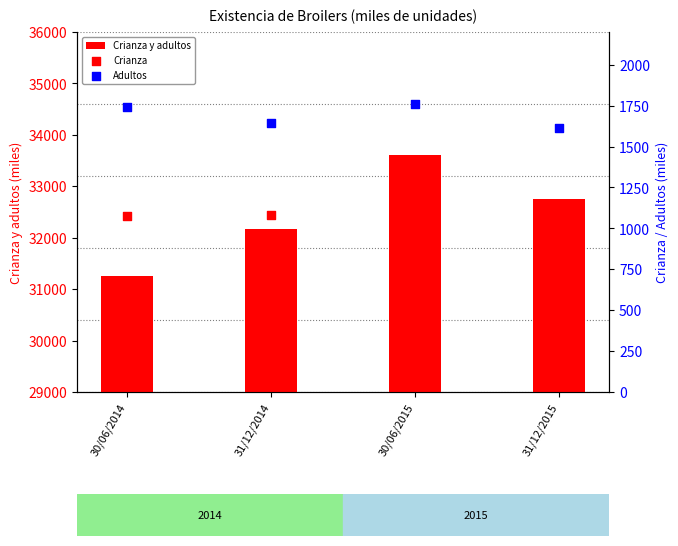

What are all the series names shown in the legend?

Crianza y adultos, Crianza, Adultos